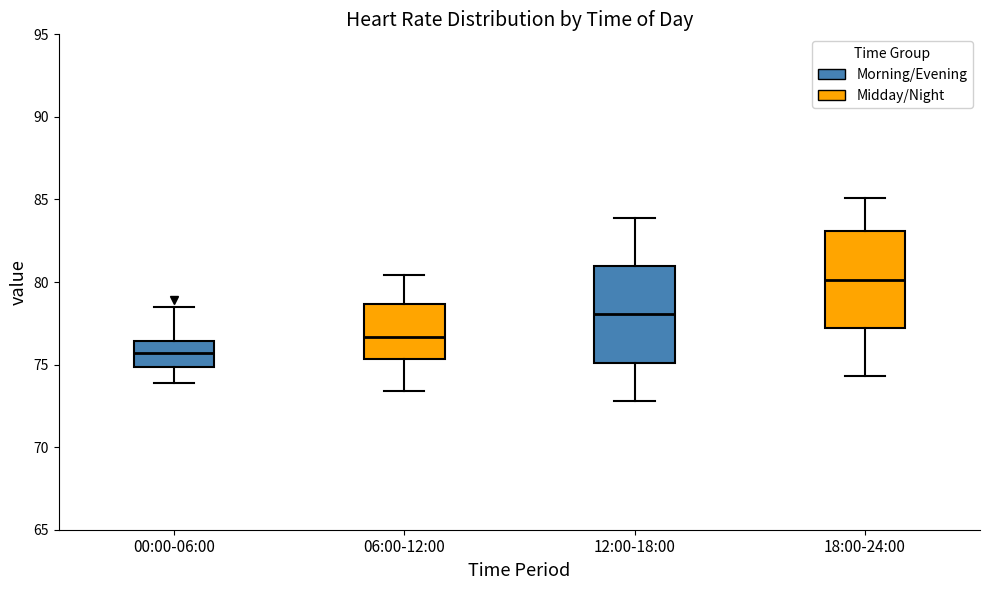

Where is the upper edge of the box for 18:00-24:00 on the y-axis? The values are not printed on the chart, so give them approximately, as read against the axis.

83.0